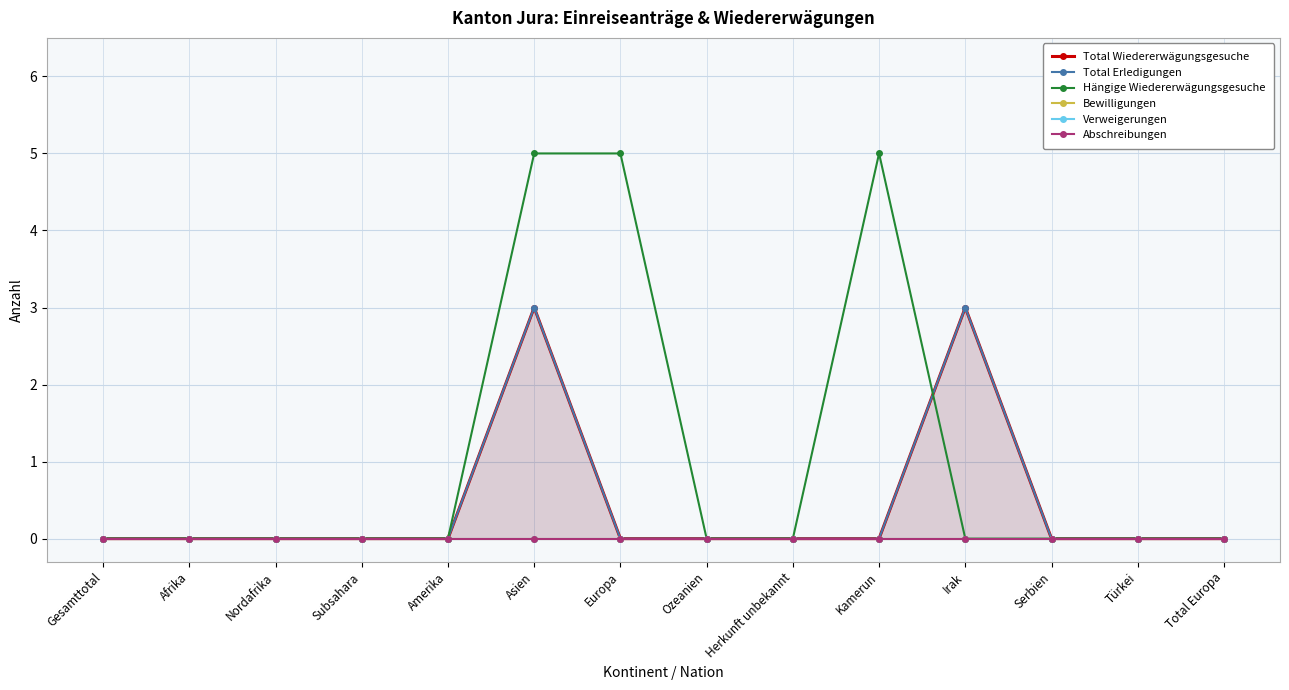

True or false: Total Wiedererwägungsgesuche and Verweigerungen intersect in this chart.

False